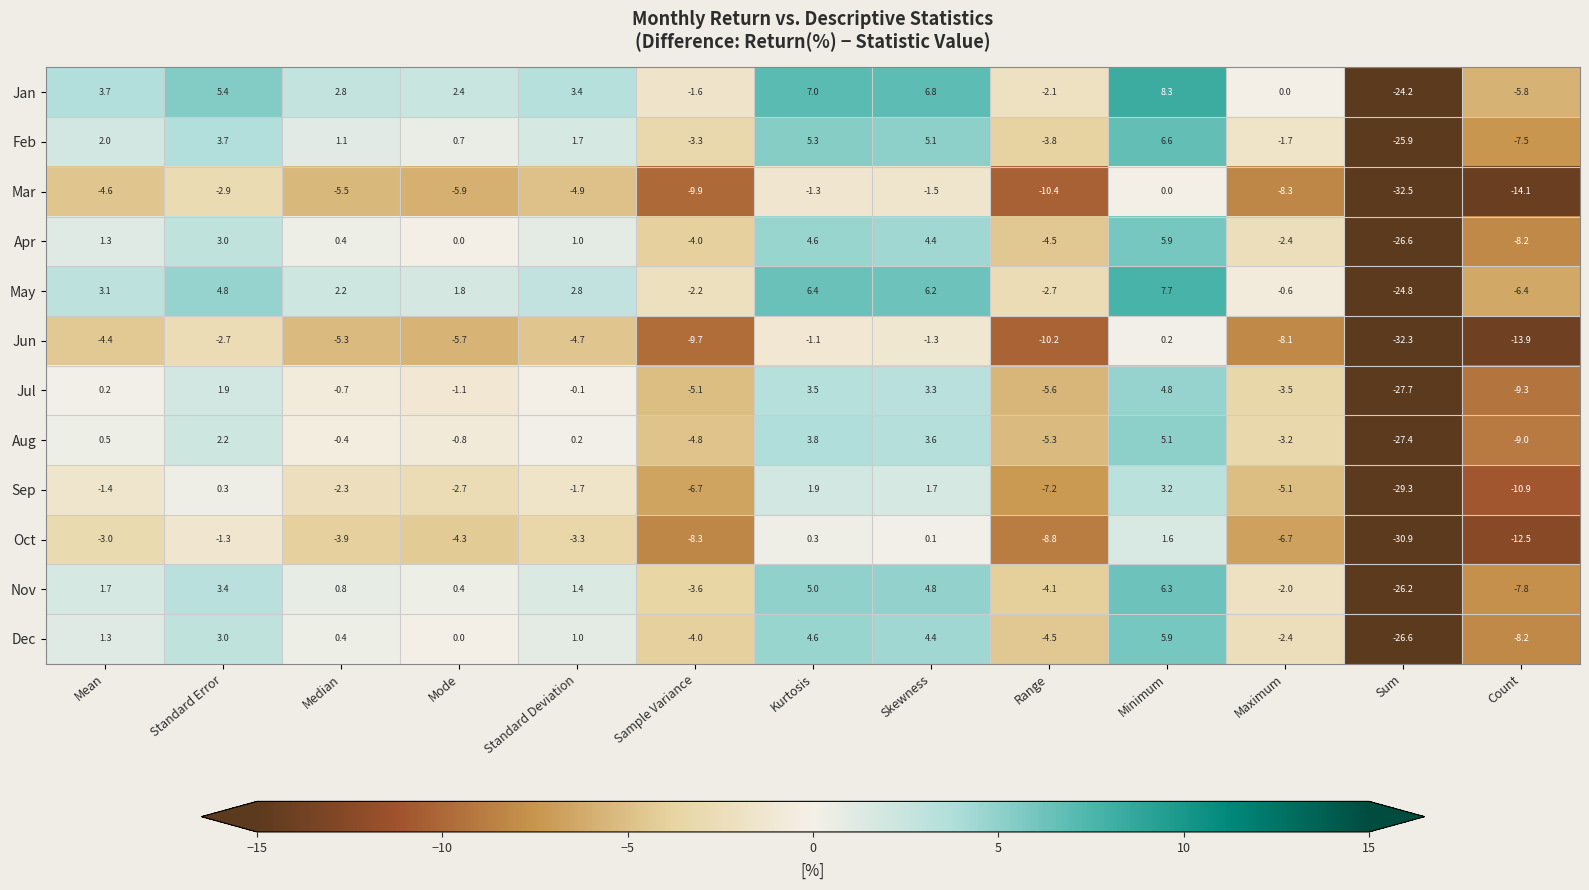

List the labels in order of Dec value, smallest first.

Sum, Count, Range, Sample Variance, Maximum, Mode, Median, Standard Deviation, Mean, Standard Error, Skewness, Kurtosis, Minimum